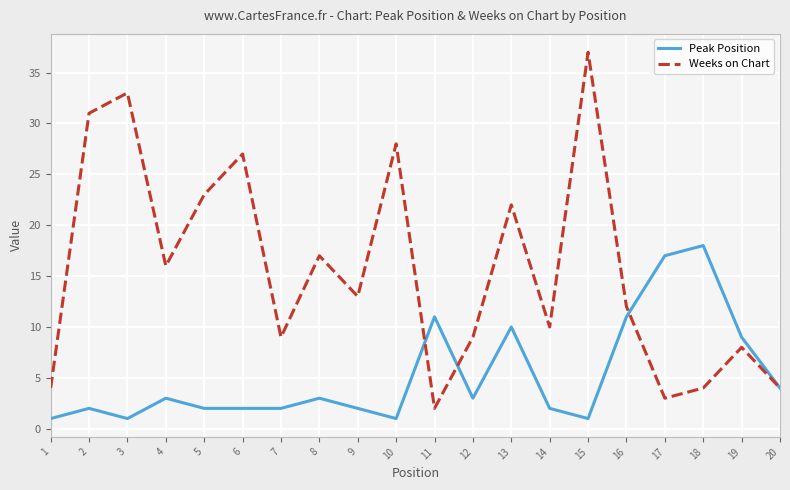

List the series in order of their peak value, lowest first.

Peak Position, Weeks on Chart